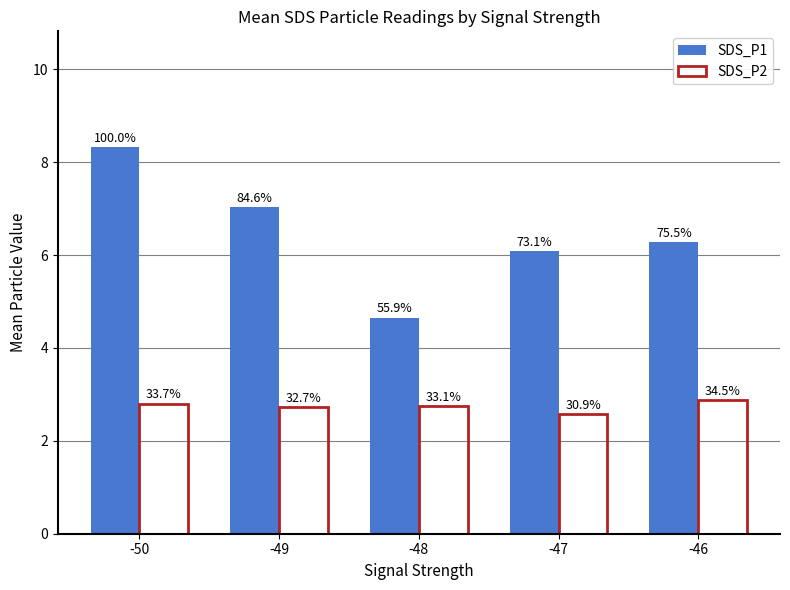

Which series has the largest total across all categories?

SDS_P1